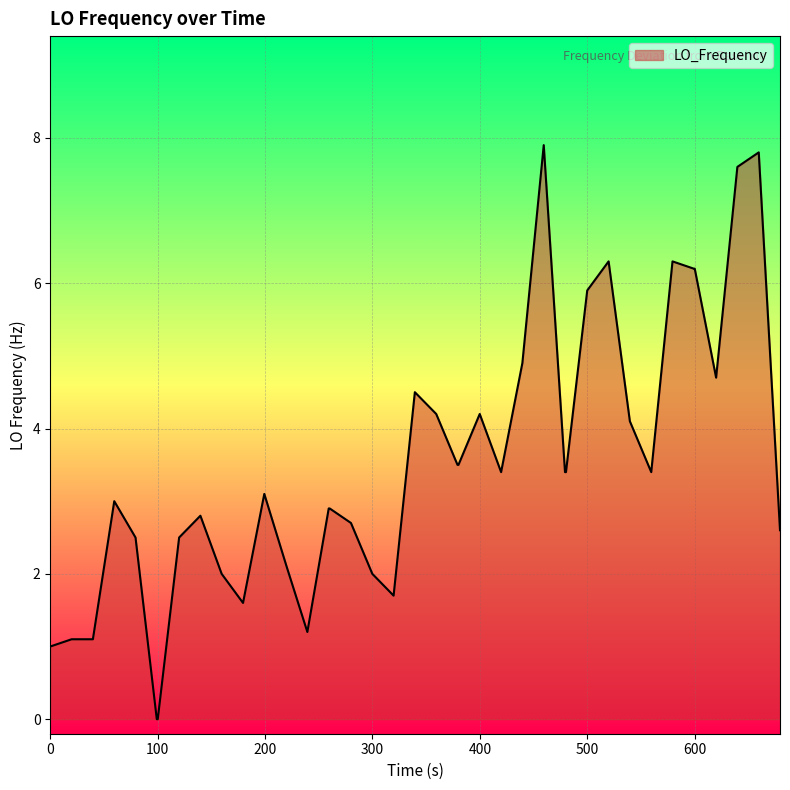

What is the maximum value shown in the chart?

7.9